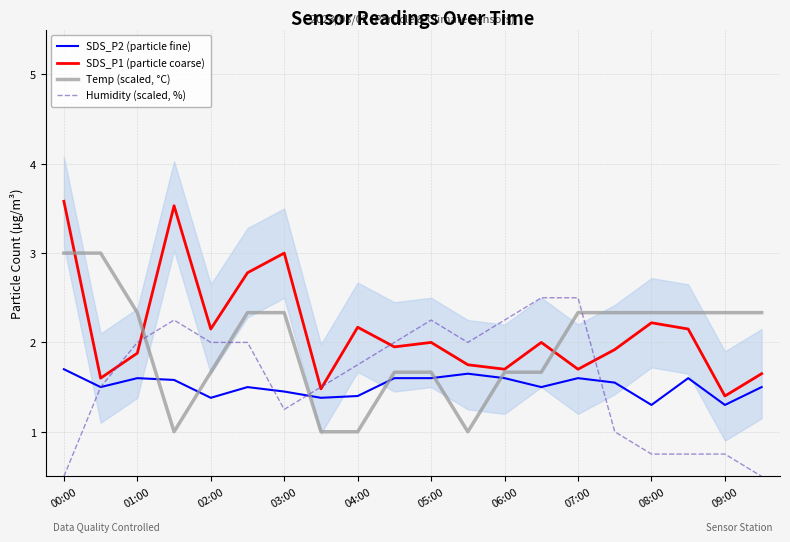

True or false: Humidity (scaled, %) has a value of 1.3 at 09:00.

False